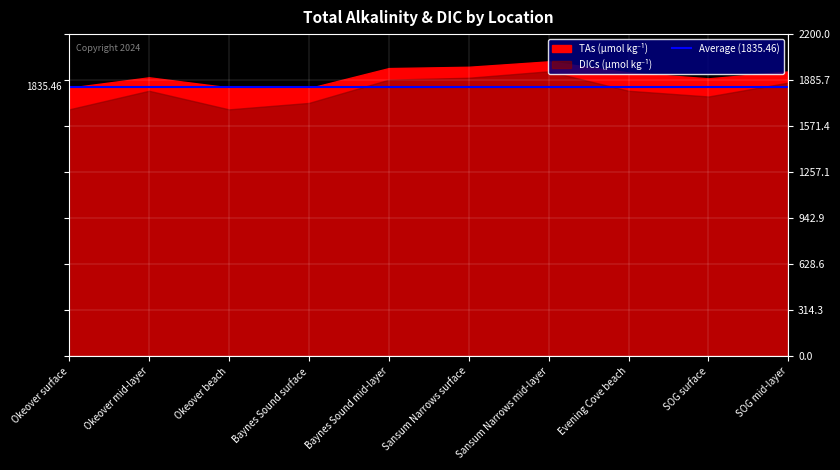

Which category has the highest value in the TAs series?

Sansum Narrows mid-layer